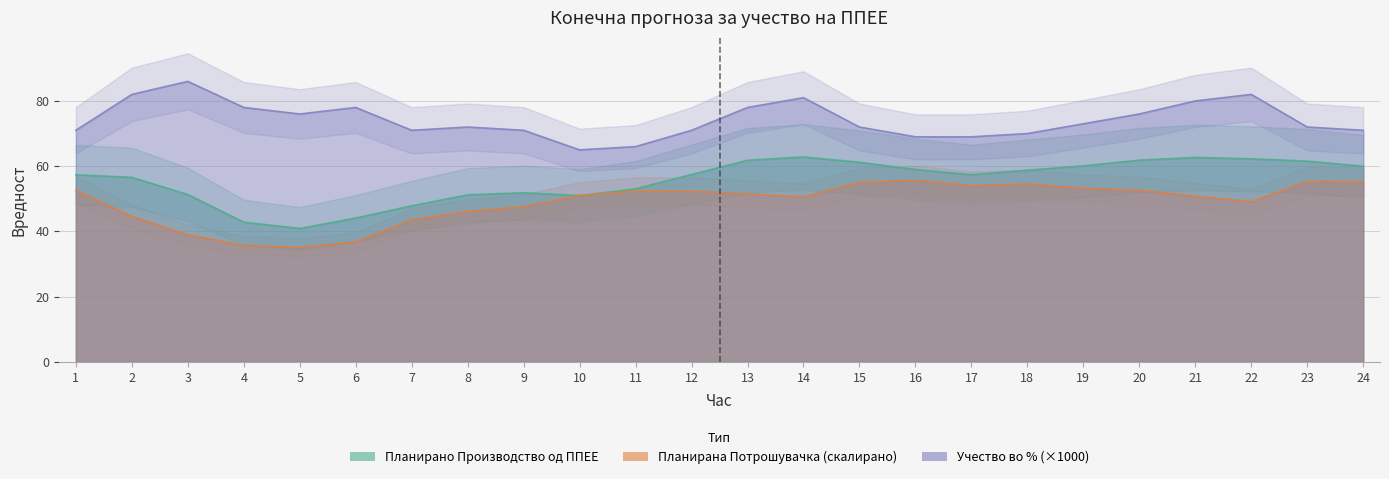

Where is Учество во % од конзумот nearest to the value 75?

5